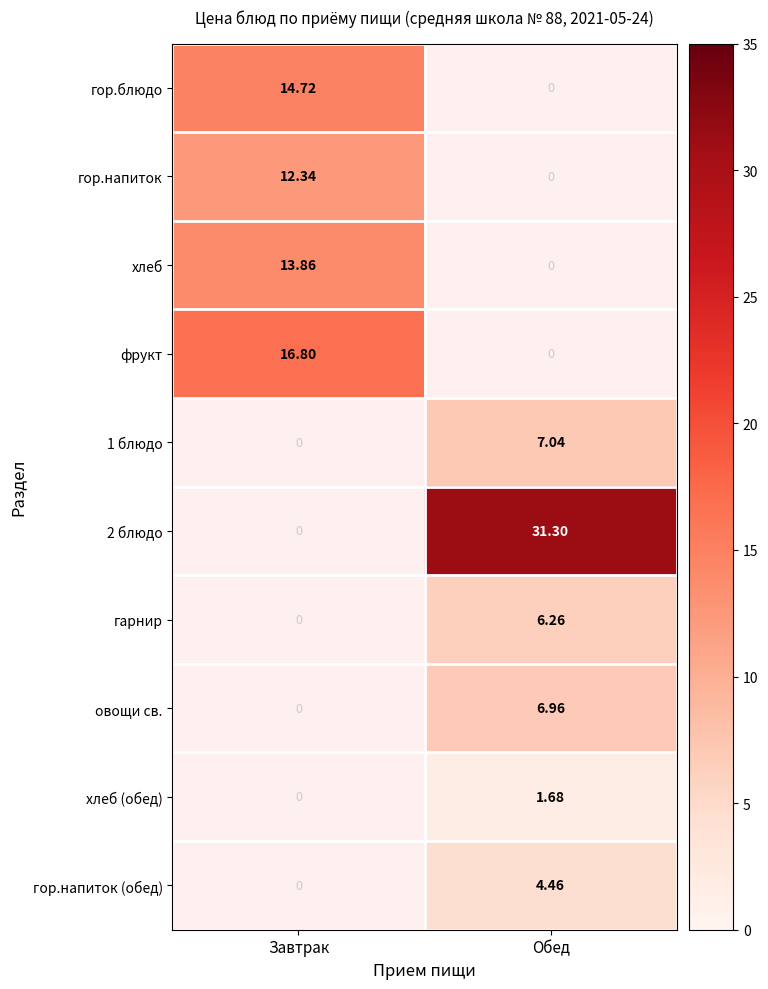

Between Завтрак and Обед, which series saw the biggest shift?

2 блюдо